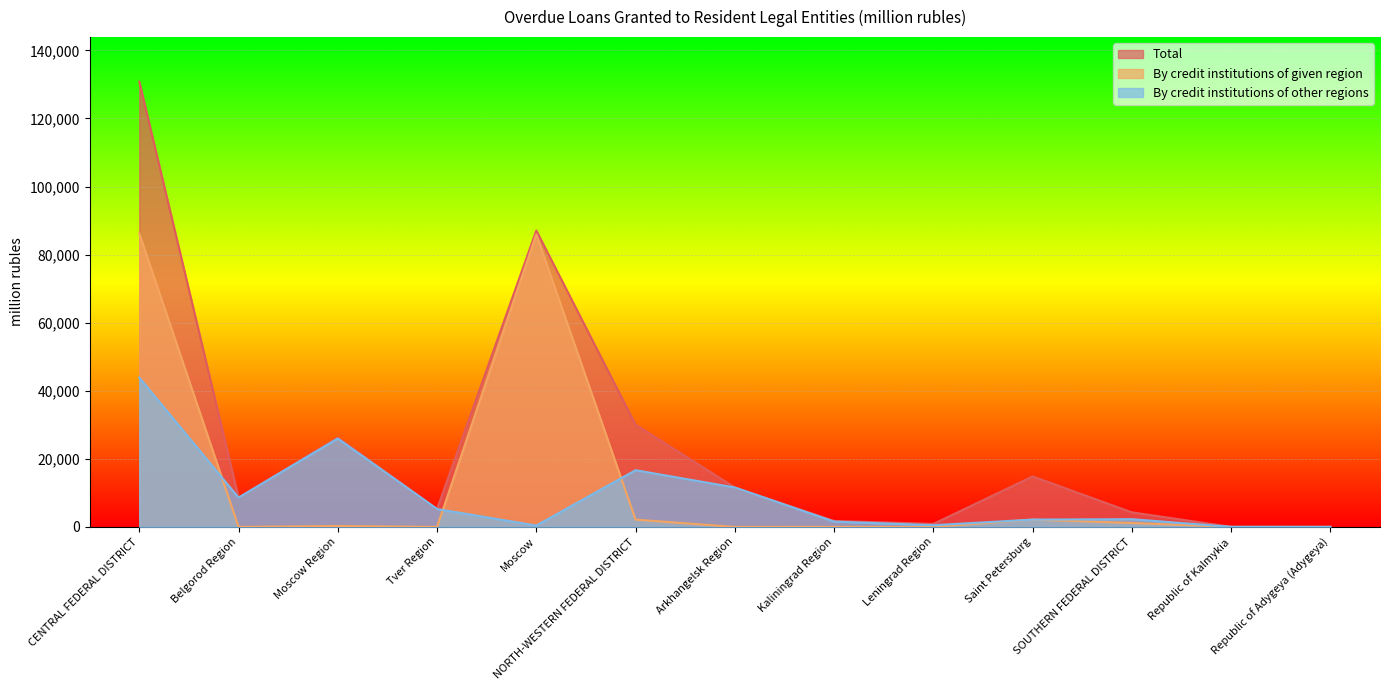

The value of By credit institutions of other regions at Moscow is 632. True or false?

False